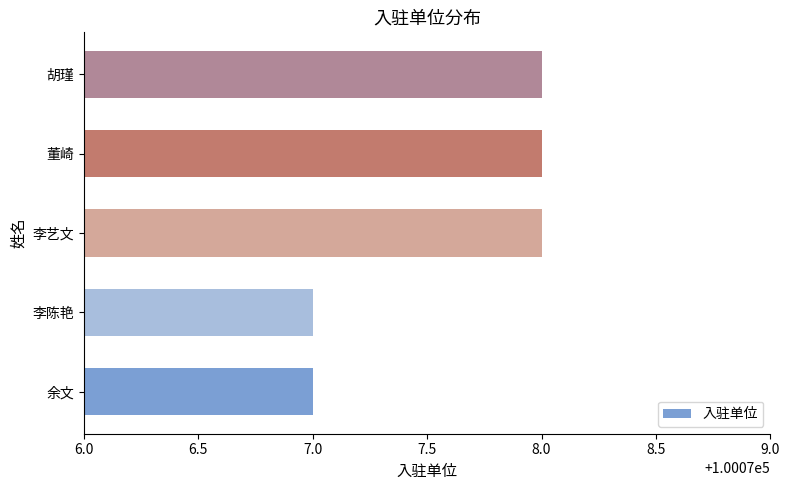

Approximately how many times larger is the value at 李艺文 compared to 董崎?

1.0